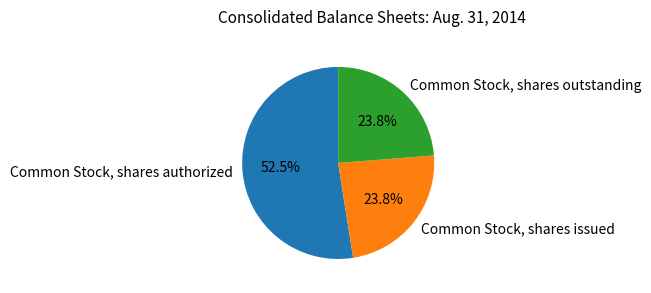

Is it true that Common Stock, shares authorized is 65% of the pie?

False